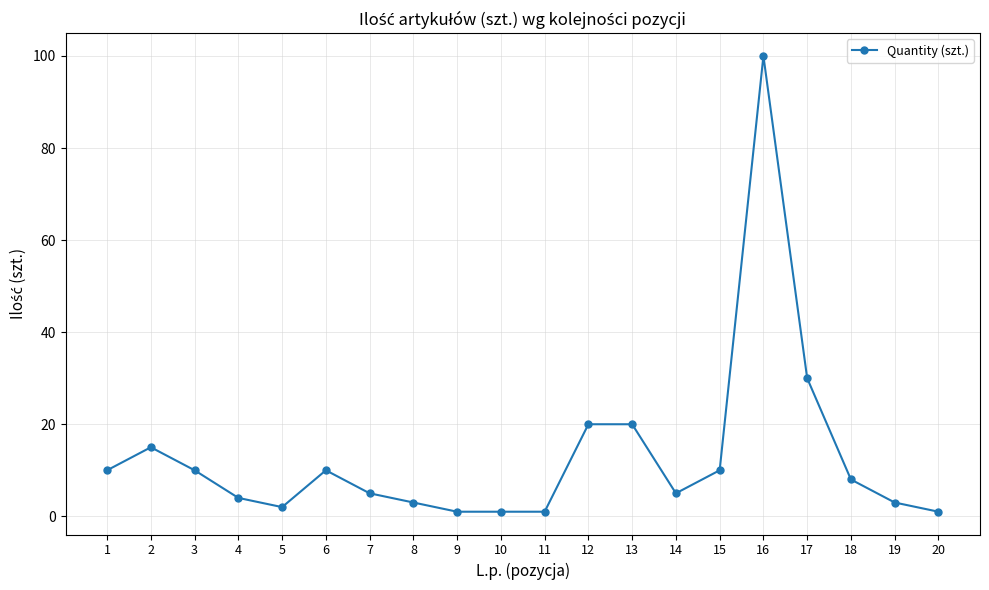

Which label corresponds to the largest value in the chart?

16